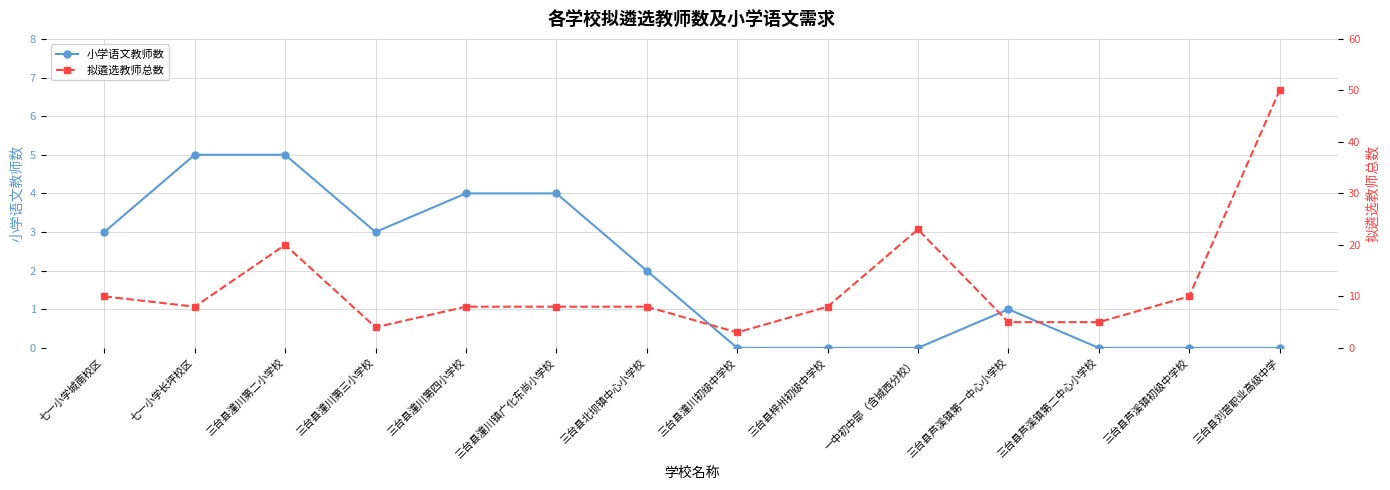

What is the label of the 7th point from the right?

三台县潼川初级中学校